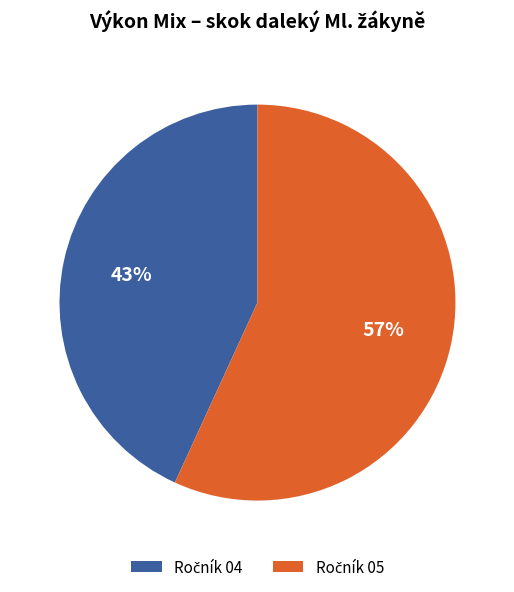

To the nearest percent, what is the average slice percentage?

50%